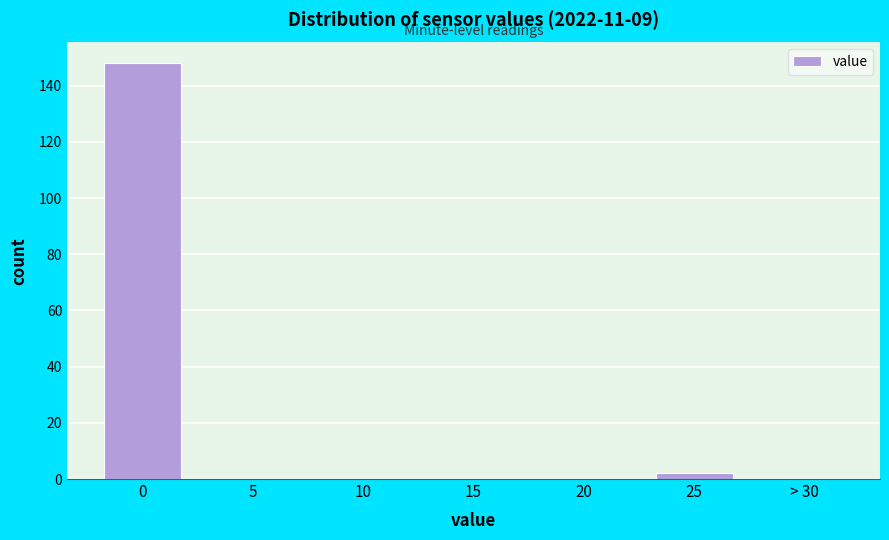

Reading left to right, extract all data points from this chart.

0=148	5=0	10=0	15=0	20=0	25=2	> 30=0